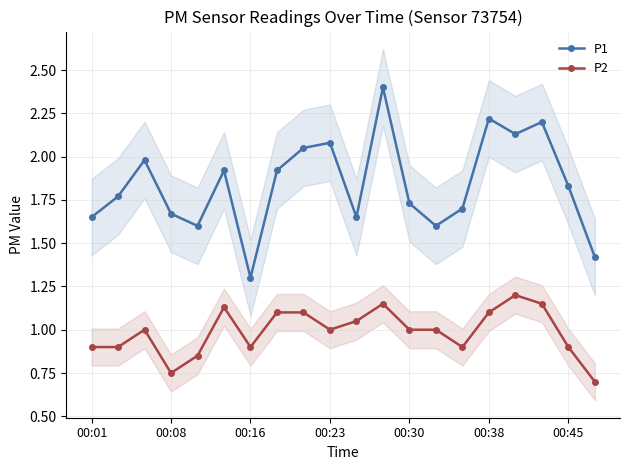

What is the highest value of the P2 series?

1.2